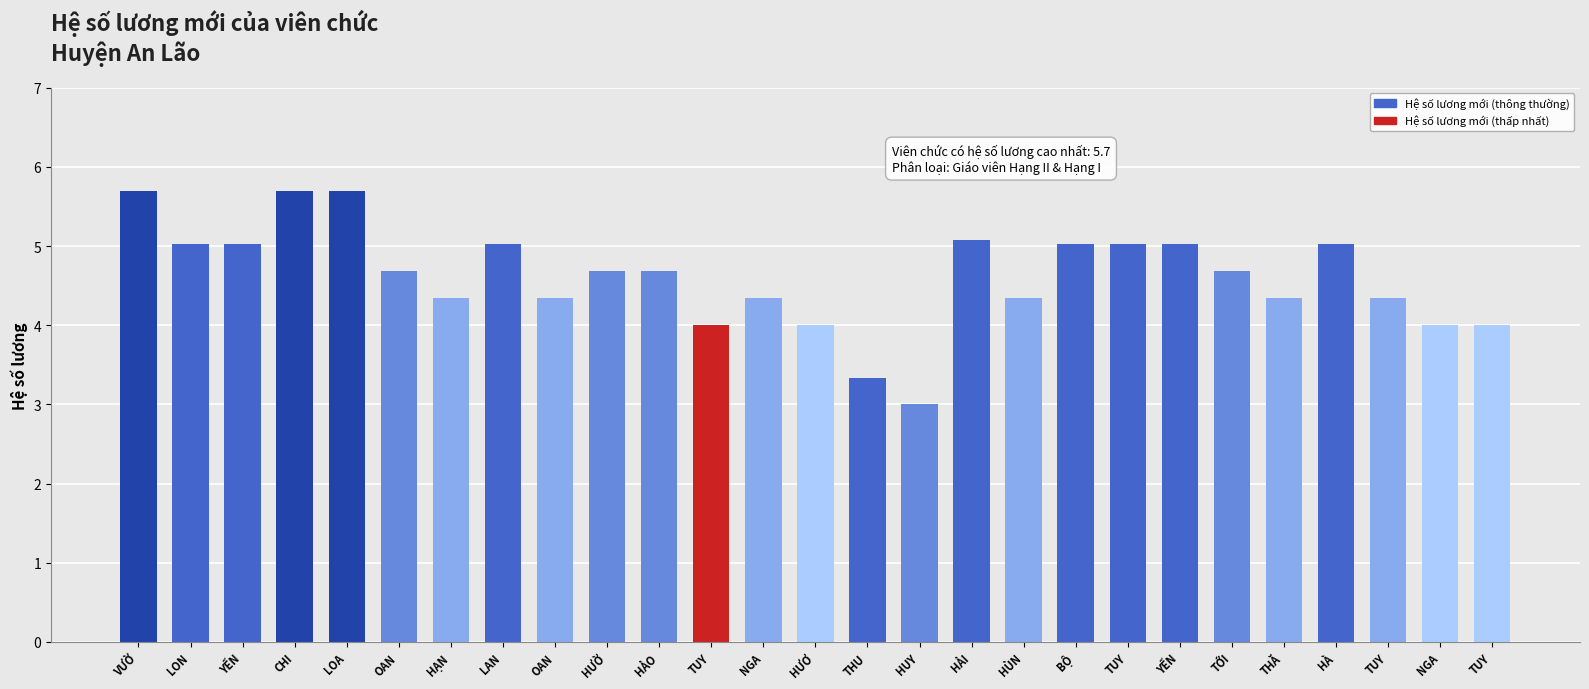

Reading right to left, list all the values displayed in this chart.

TUY=4.0	NGA=4.0	TUY=4.3	HÀ=5.0	THĂ=4.3	TỚI=4.7	YẾN=5.0	TUY=5.0	BỘ=5.0	HÙN=4.3	HẢI=5.1	HUY=3.0	THU=3.3	HƯƠ=4.0	NGA=4.3	TUY=4.0	HẢO=4.7	HƯỜ=4.7	OAN=4.3	LAN=5.0	HẠN=4.3	OAN=4.7	LOA=5.7	CHI=5.7	YẾN=5.0	LON=5.0	VƯỜ=5.7